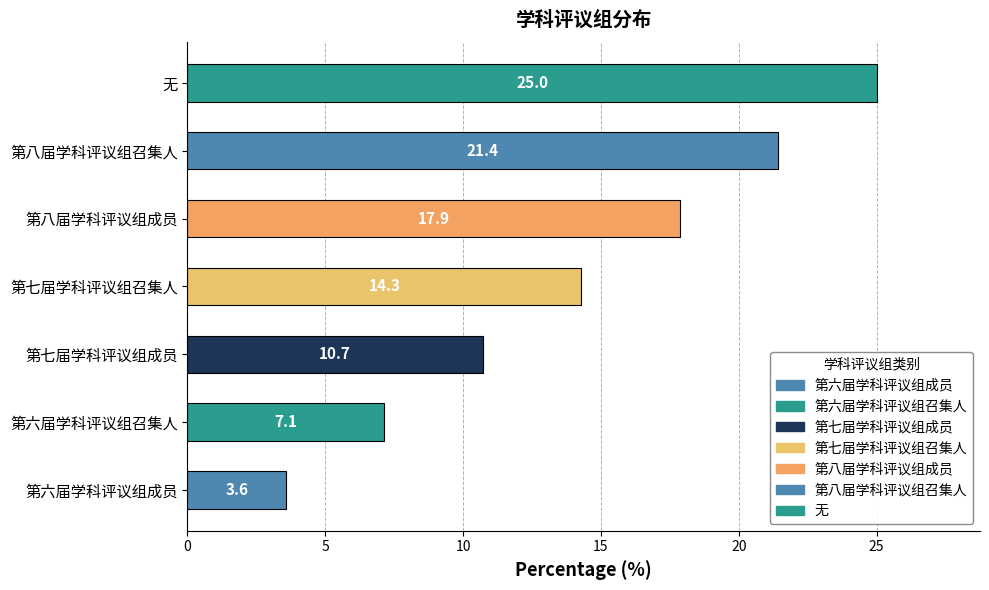

What is the sum of all values?

100.0